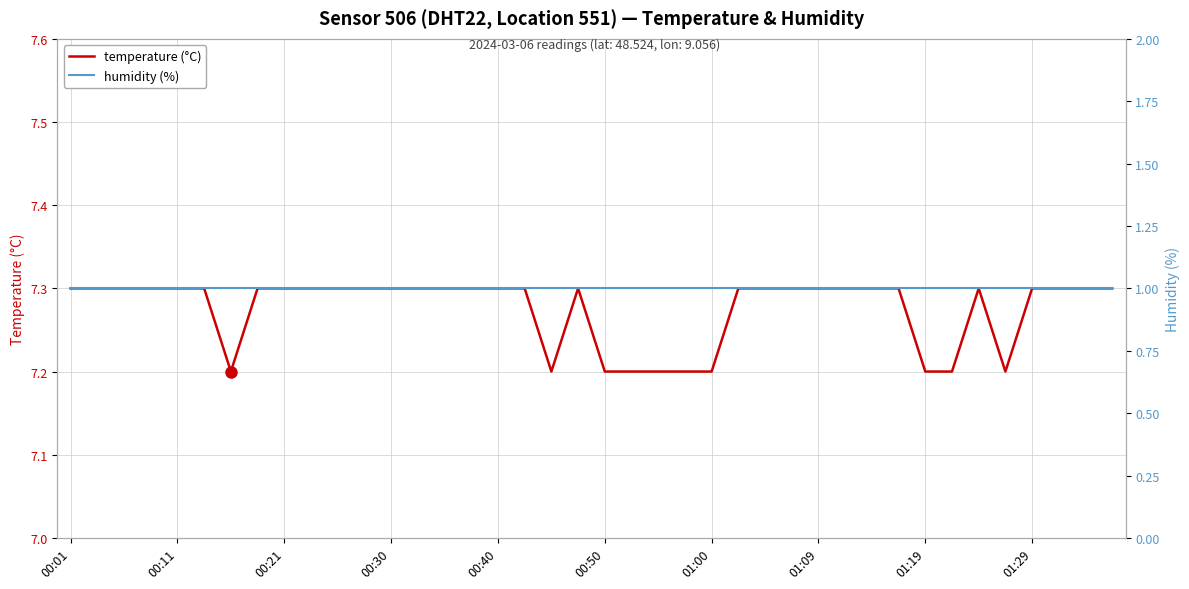

Which label corresponds to the largest value in the chart?

00:01